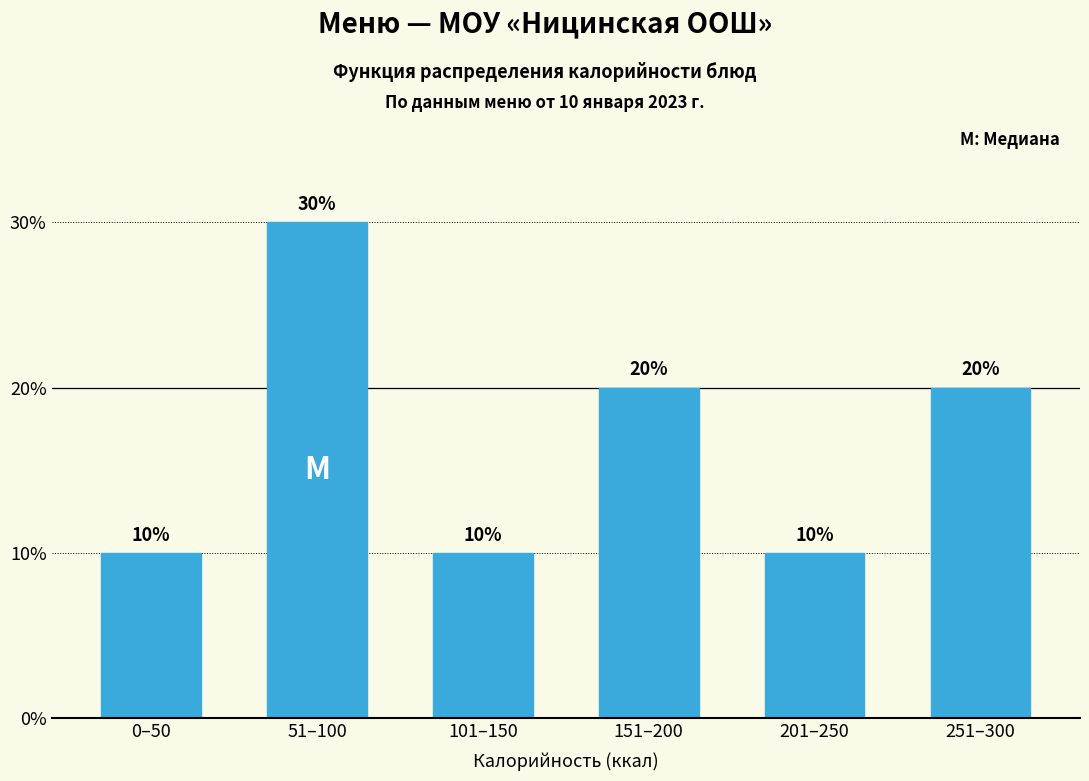

Reading left to right, list all the values displayed in this chart.

10	30	10	20	10	20